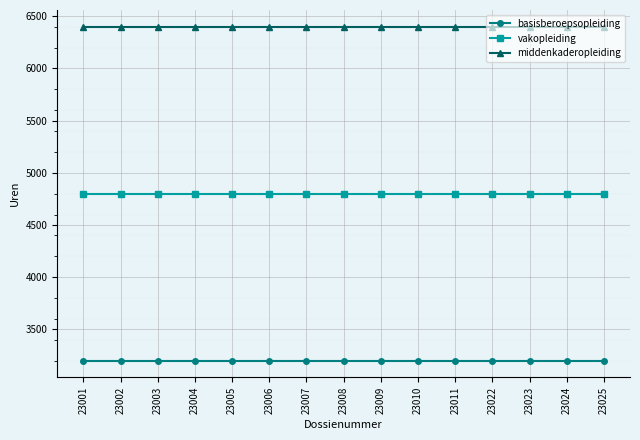

True or false: vakopleiding has a value of 4800 at 23007.

True